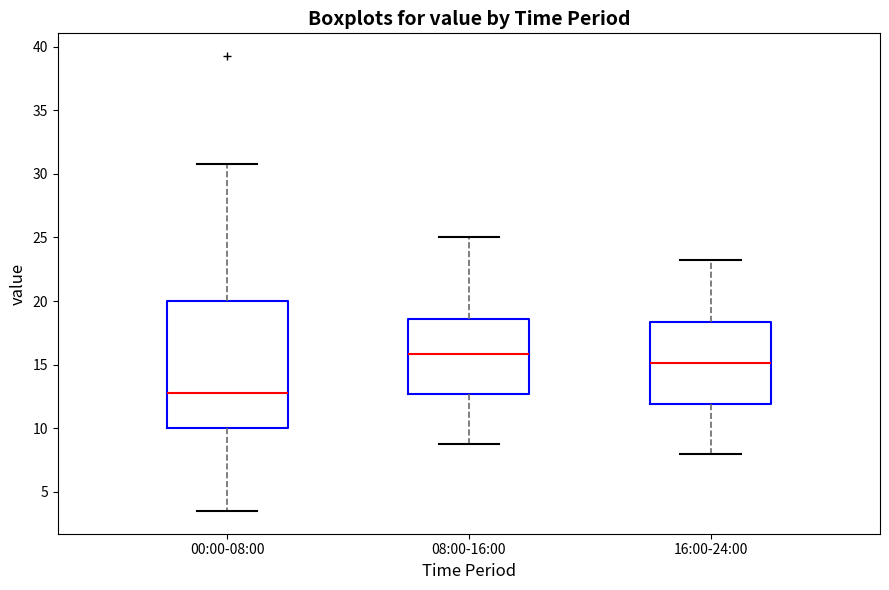

Which box's median line is the lowest?

00:00-08:00